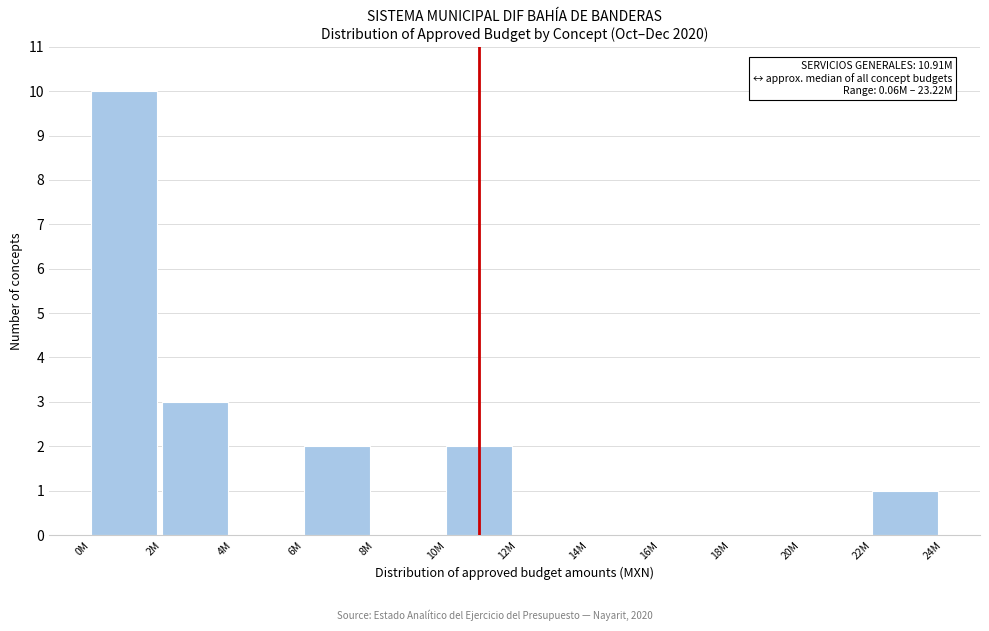

Reading left to right, what are all the values shown in this chart?

0M=10	2M=3	4M=0	6M=2	8M=0	10M=2	12M=0	14M=0	16M=0	18M=0	20M=0	22M=1